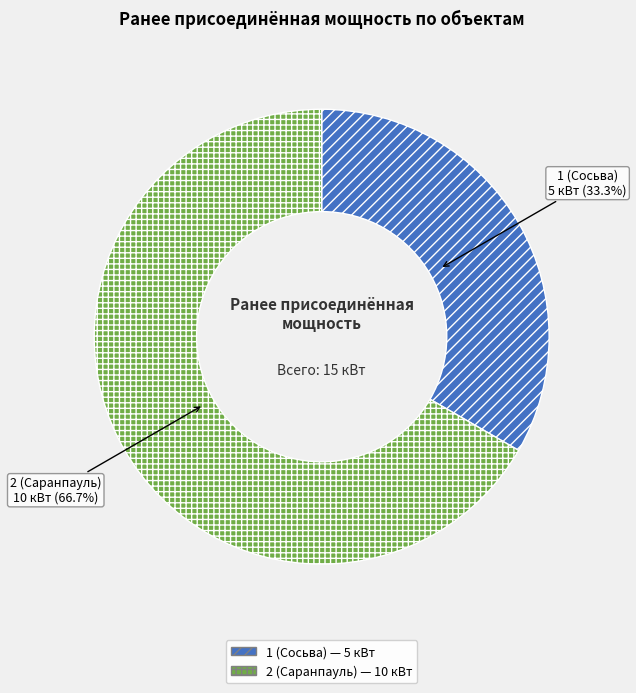

Is there any slice that represents more than half of the pie?

Yes